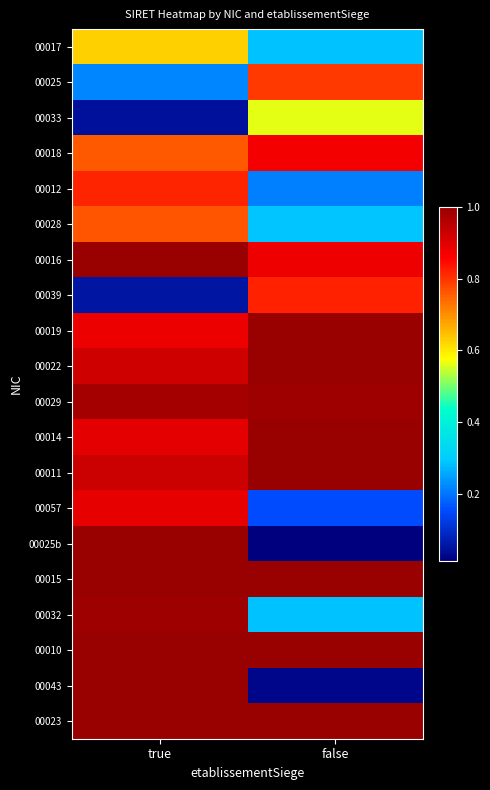

Reading left to right, extract all data points from this chart.

00017: true=0.6	false=0.3
00025: true=0.2	false=0.8
00033: true=0.0	false=0.6
00018: true=0.8	false=0.9
00012: true=0.8	false=0.2
00028: true=0.8	false=0.3
00016: true=1.0	false=0.9
00039: true=0.1	false=0.8
00019: true=0.9	false=1.0
00022: true=0.9	false=1.0
00029: true=1.0	false=1.0
00014: true=0.9	false=1.0
00011: true=0.9	false=1.0
00057: true=0.9	false=0.2
00025b: true=1.0	false=0.0
00015: true=1.0	false=1.0
00032: true=1.0	false=0.3
00010: true=1.0	false=1.0
00043: true=1.0	false=0.0
00023: true=1.0	false=1.0